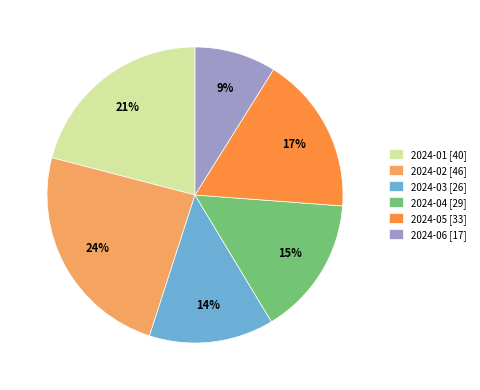

Combined, do 2024-02 [46] and 2024-03 [26] account for over 50%?

No